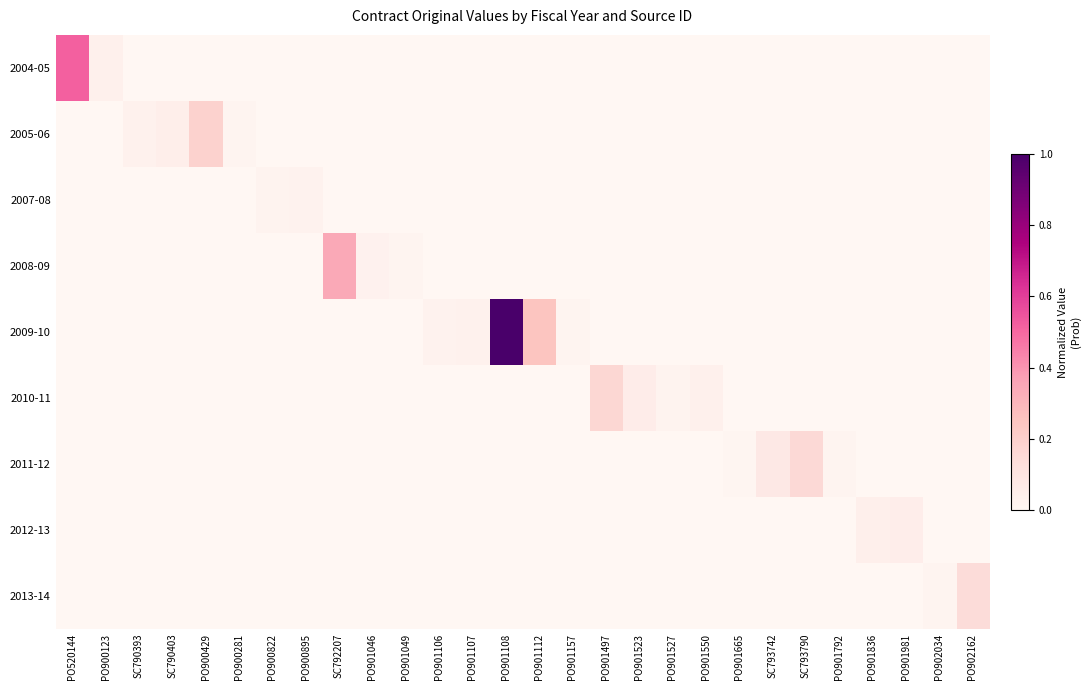

How many distinct data groups are displayed?

9